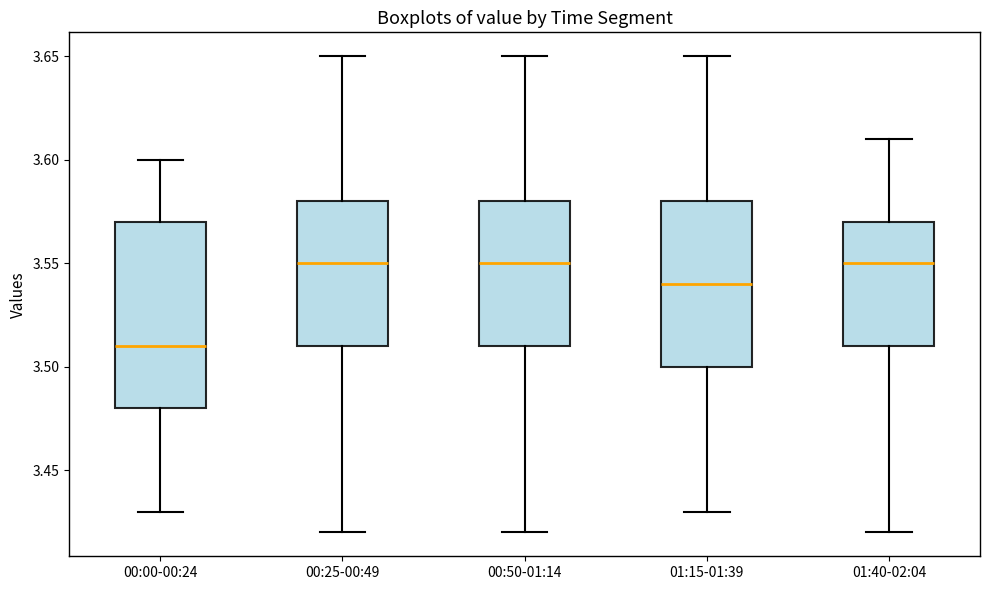

Which box's median line is the lowest?

00:00-00:24